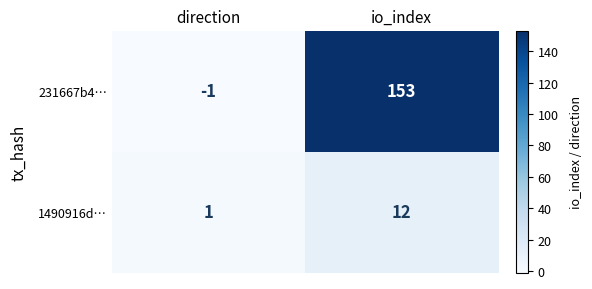

What is the total value across all series at io_index?

165